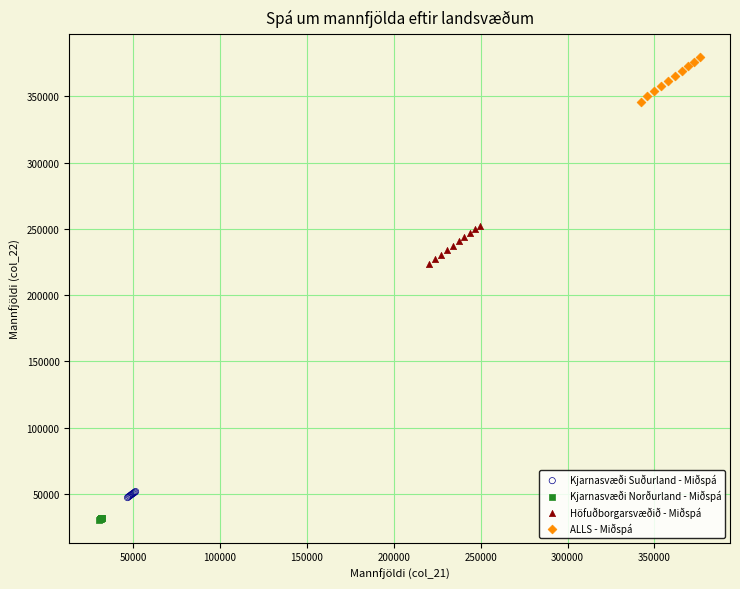

Which series has the largest Y range (max minus min)?

ALLS - Miðspá